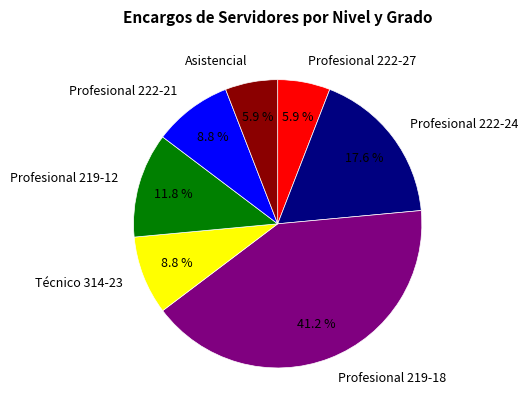

Which slice is the largest?

Profesional 219-18